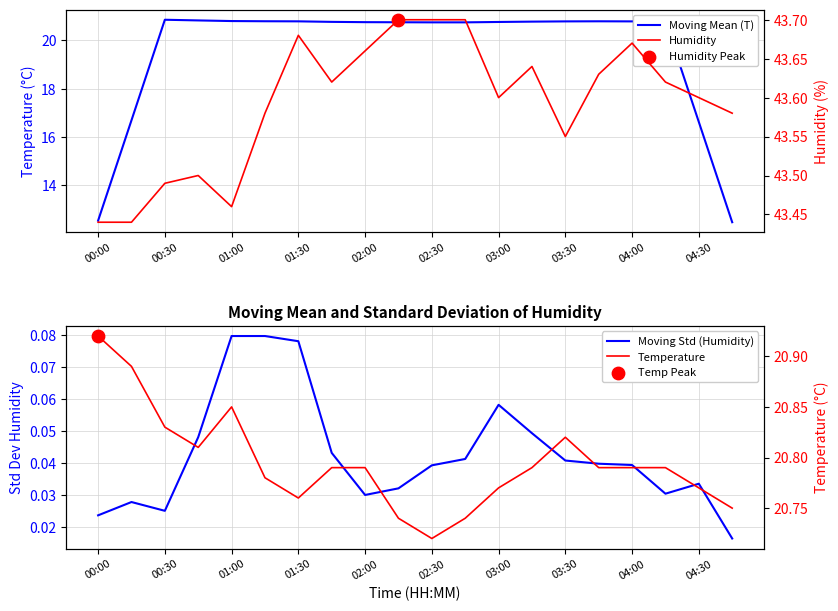

Which series contains the highest Y value?

Humidity